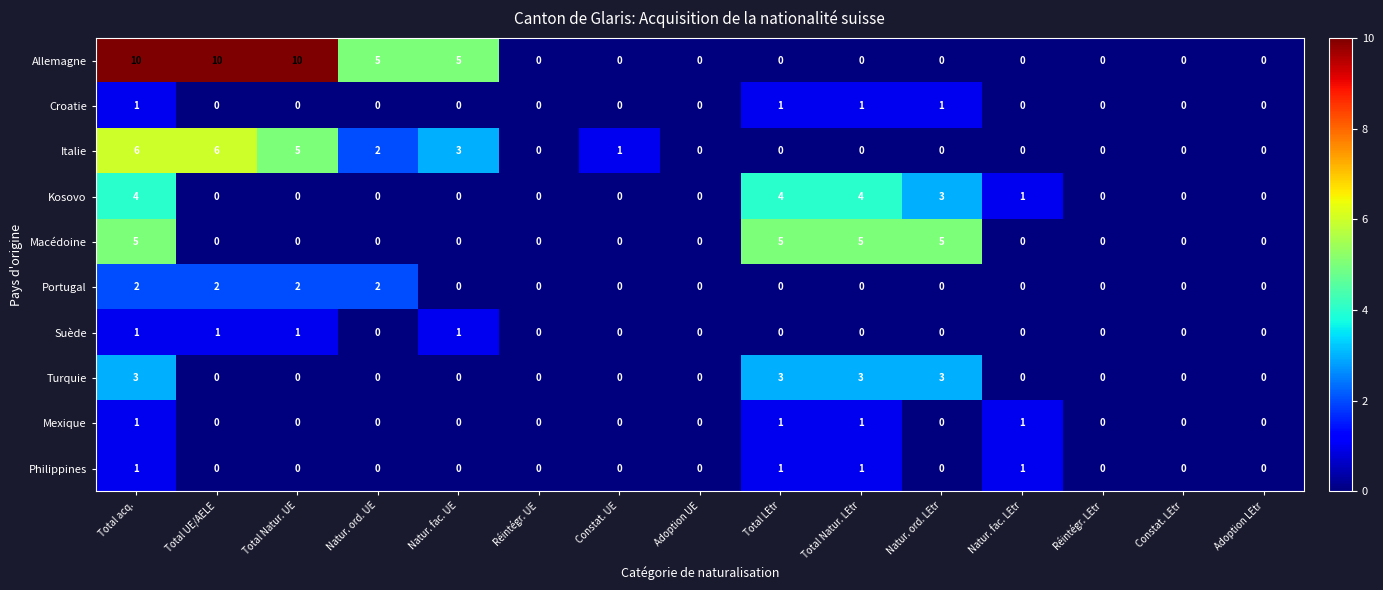

Which series changed the most between Total Natur. UE and Adoption LEtr?

Allemagne